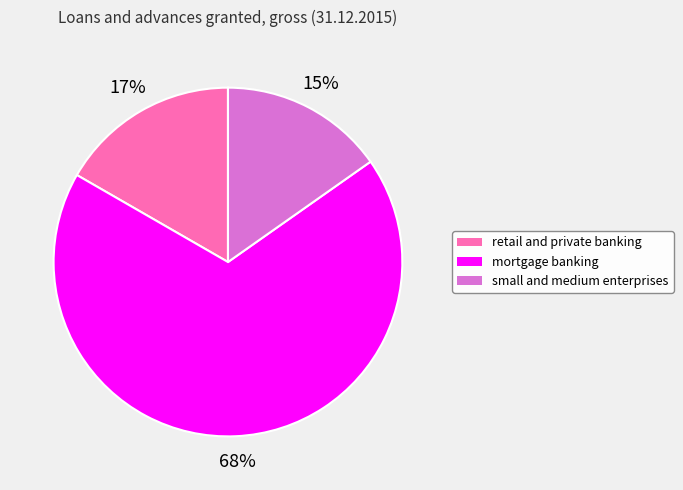

What percentage is the small and medium enterprises slice, to the nearest percent?

15%